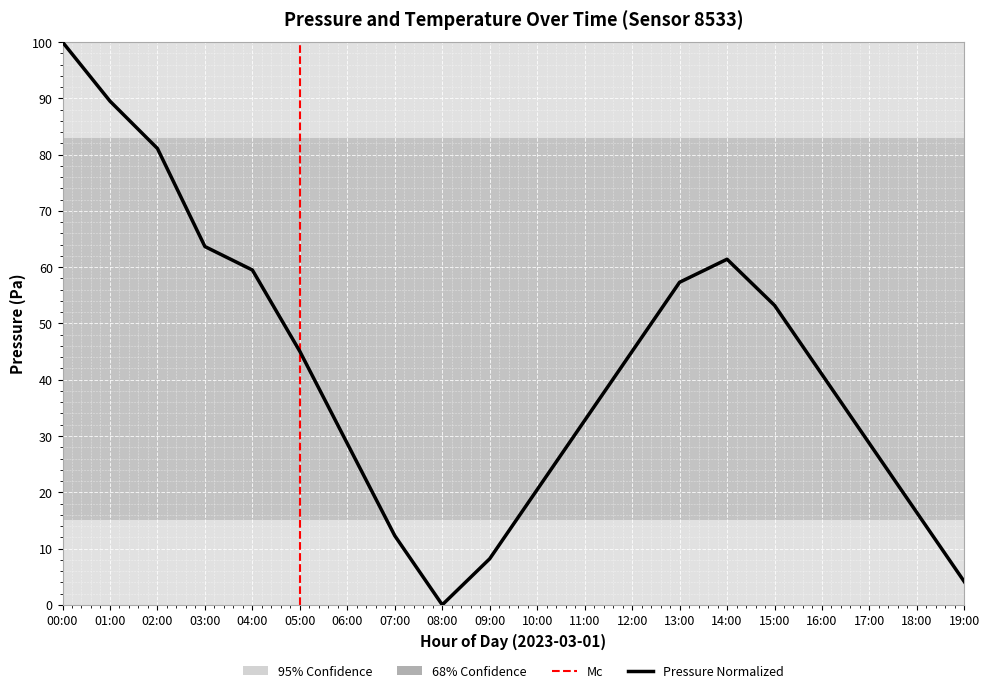

Is this an area chart (filled region under the line)?

No